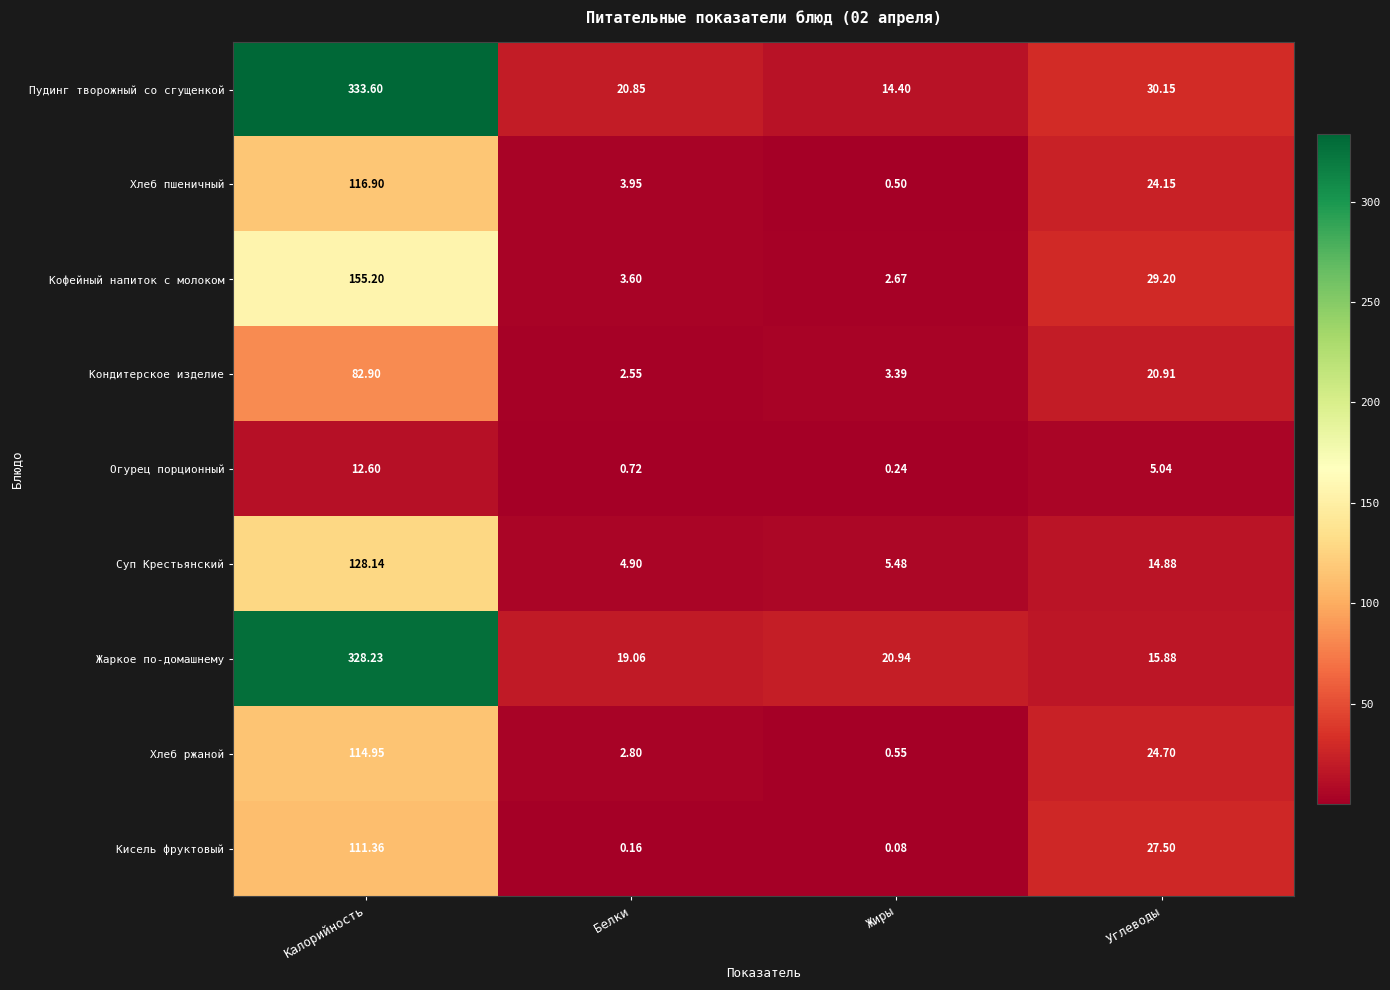

Which series changed the most between Жиры and Углеводы?

Кисель фруктовый